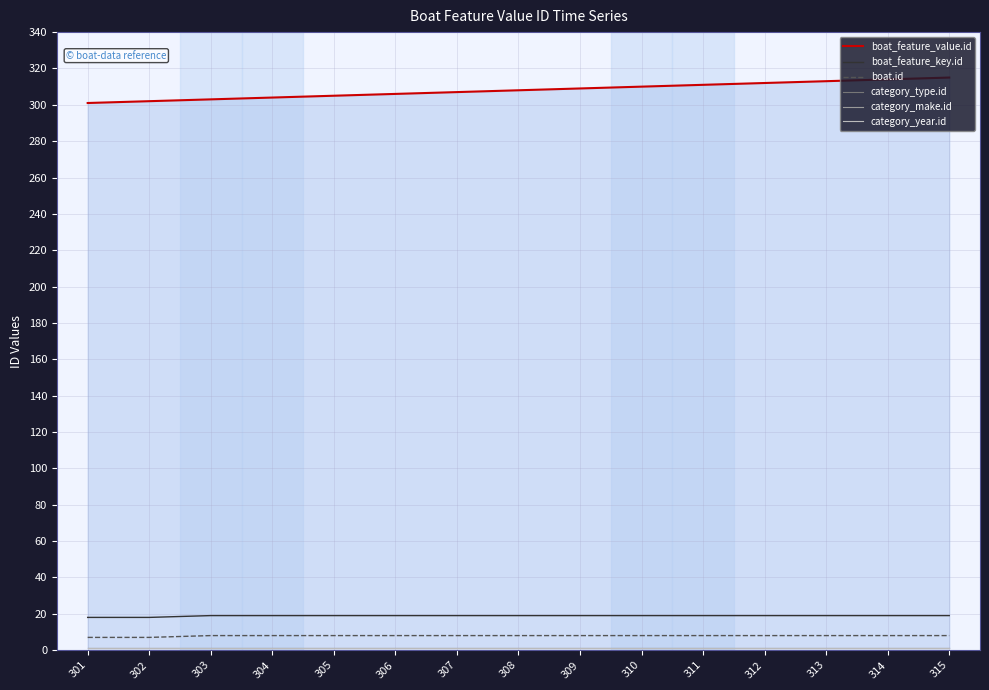

True or false: boat_feature_key.id and category_make.id cross at least once.

False